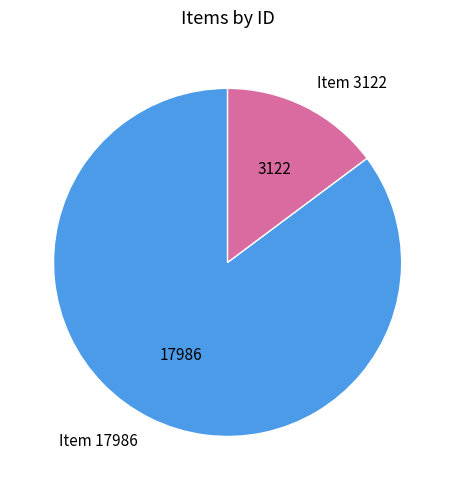

How many segments does this pie chart have?

2